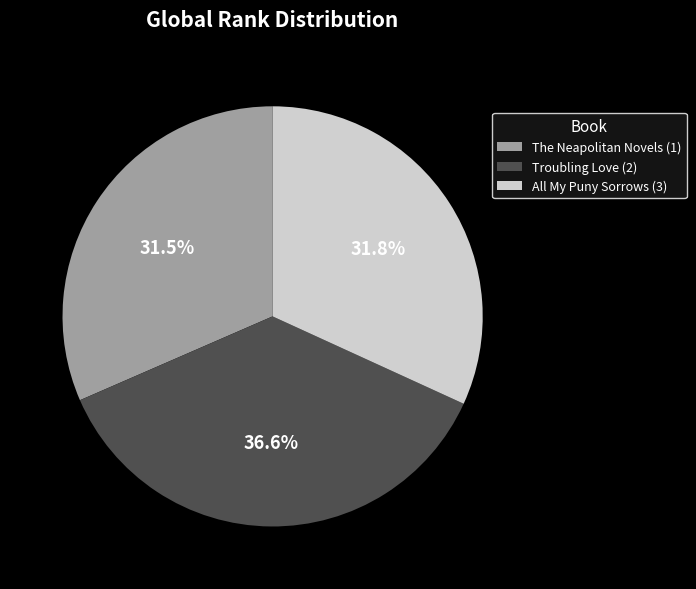

Is there a majority slice in this chart?

No